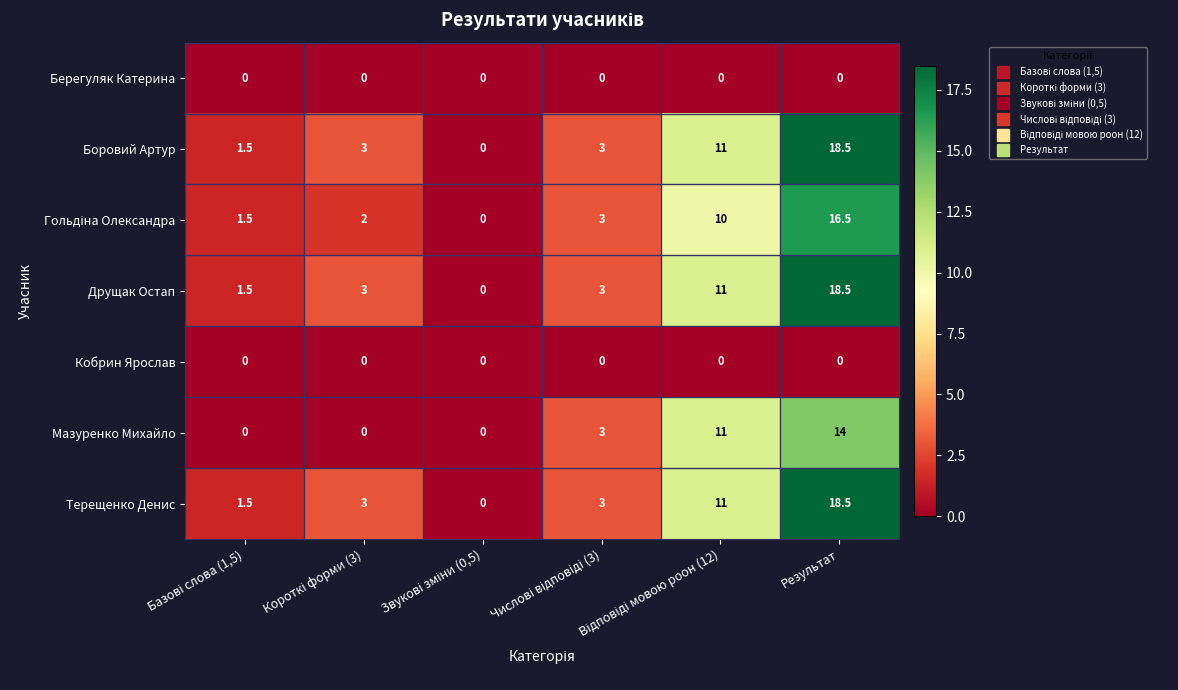

What is the difference between the maximum and minimum values in the Друщак Остап series?

18.5